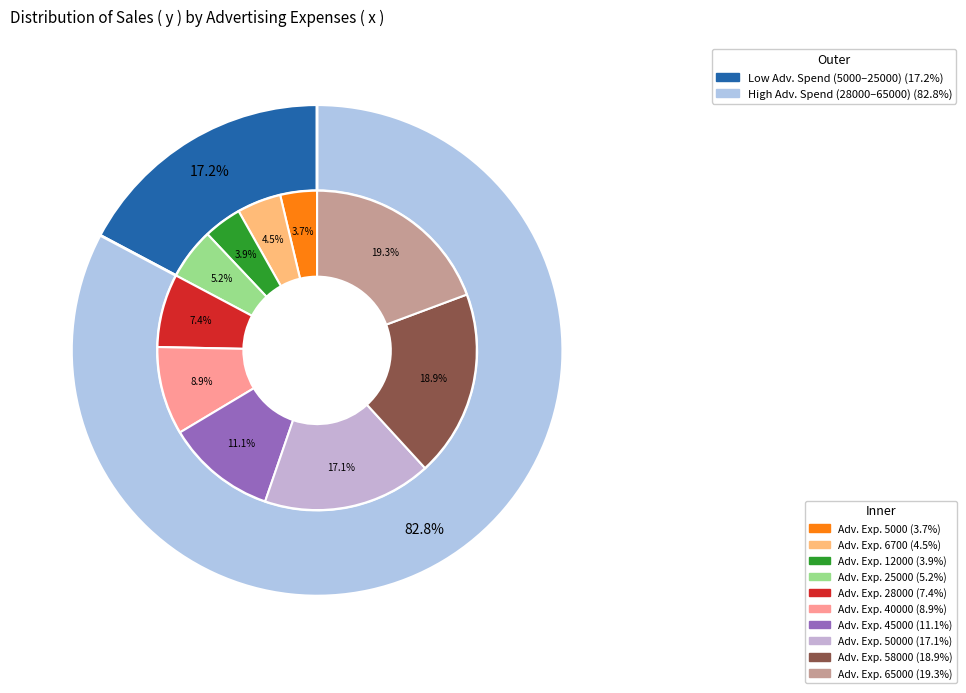

Is 5000 the majority of the pie?

No